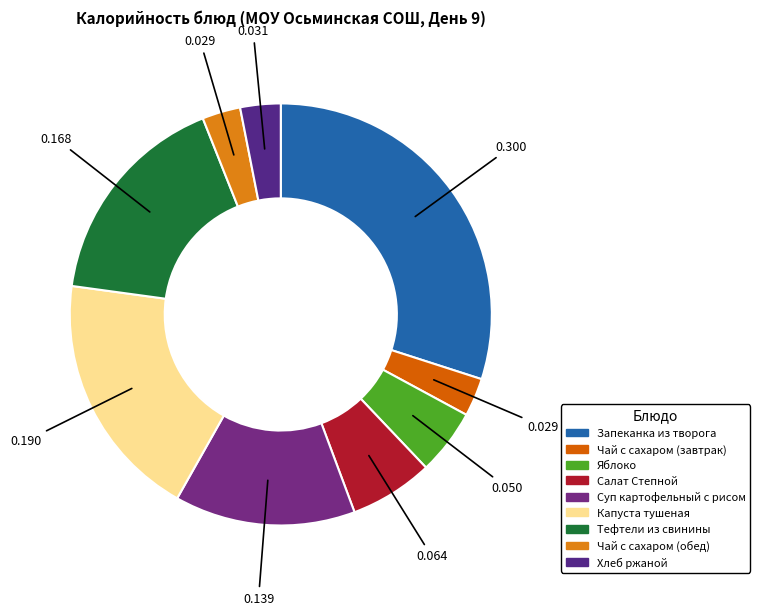

What is the largest slice in the pie chart?

Запеканка из творога